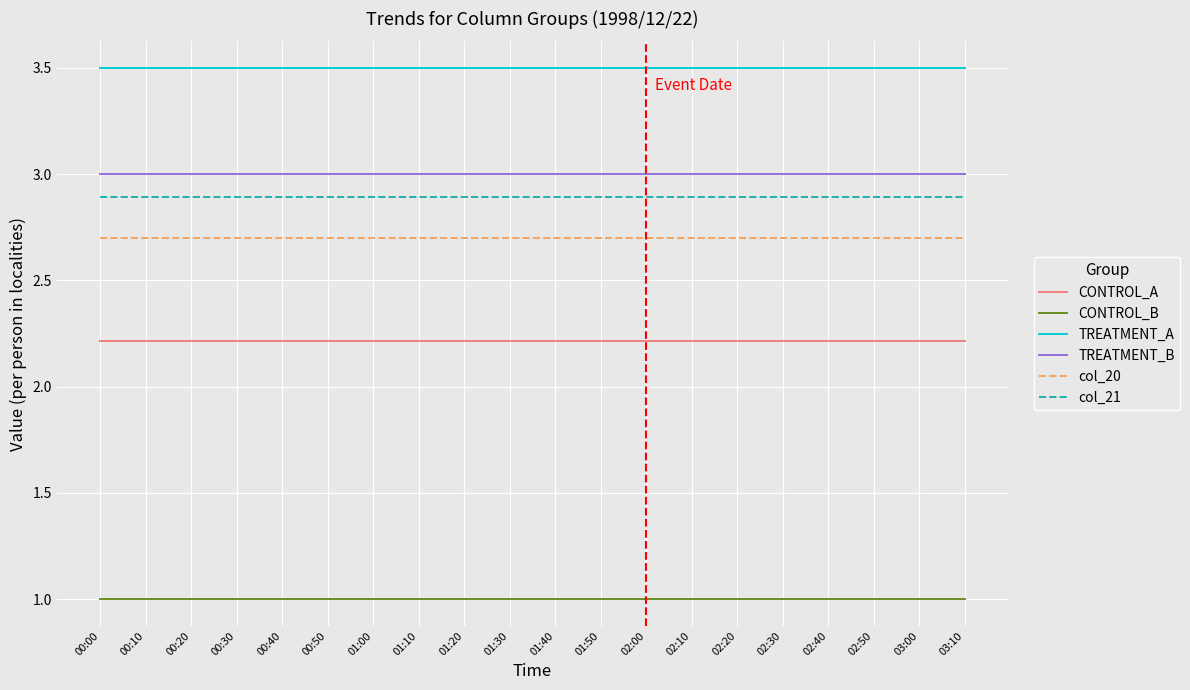

What is the spread (max minus min) of values at 00:20?

2.5